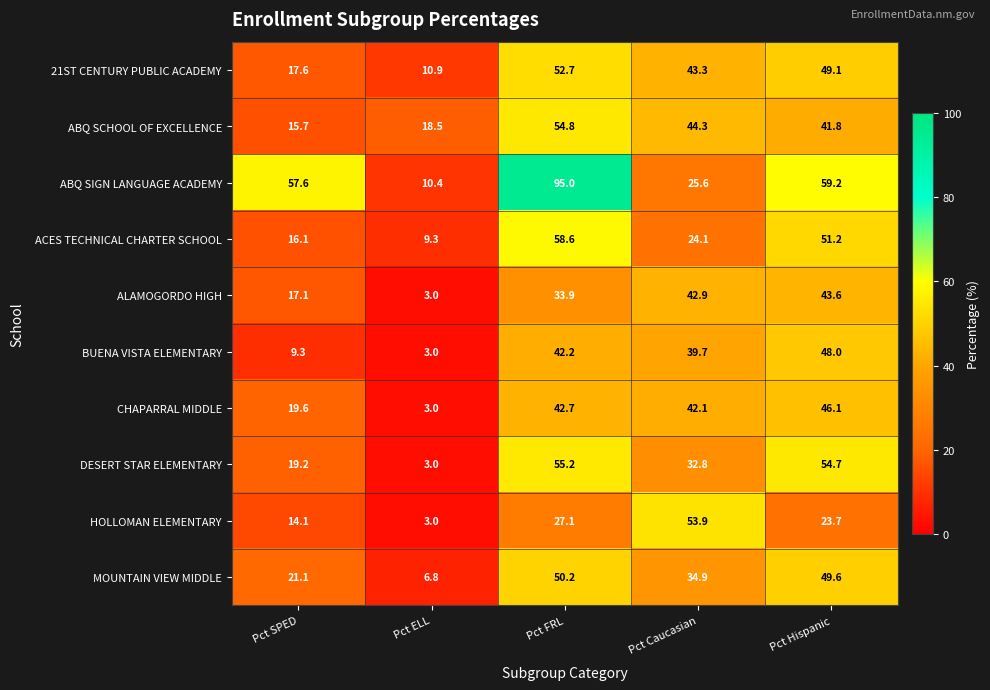

Which series has the widest spread of values?

ABQ SIGN LANGUAGE ACADEMY